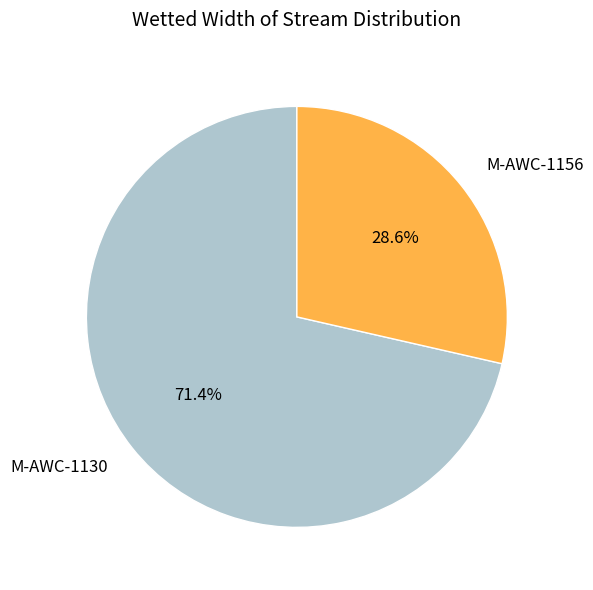

Rank the categories by value from highest to lowest.

M-AWC-1130, M-AWC-1156